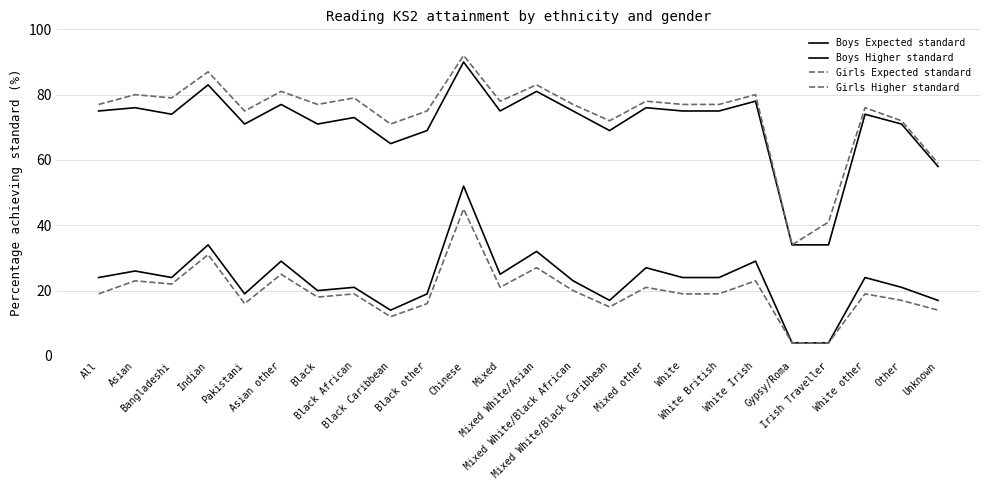

How many lines are shown in the chart?

4